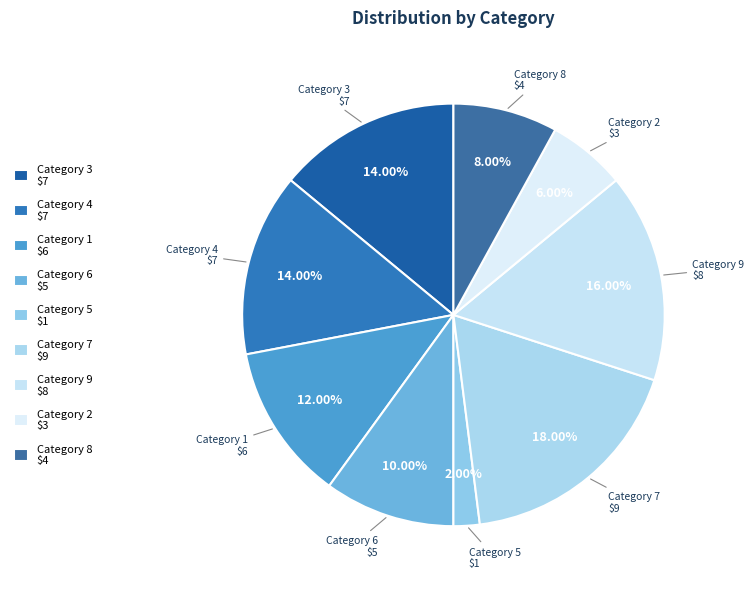

Is the sum of Category 1 and Category 8 greater than half?

No